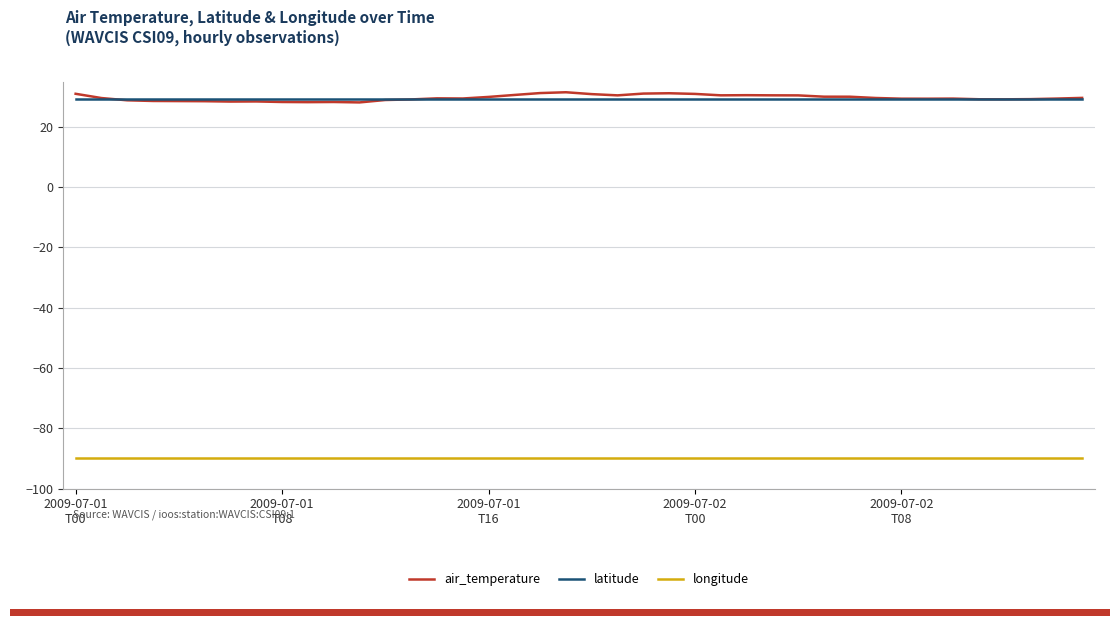

What is the smallest value displayed?

-90.0